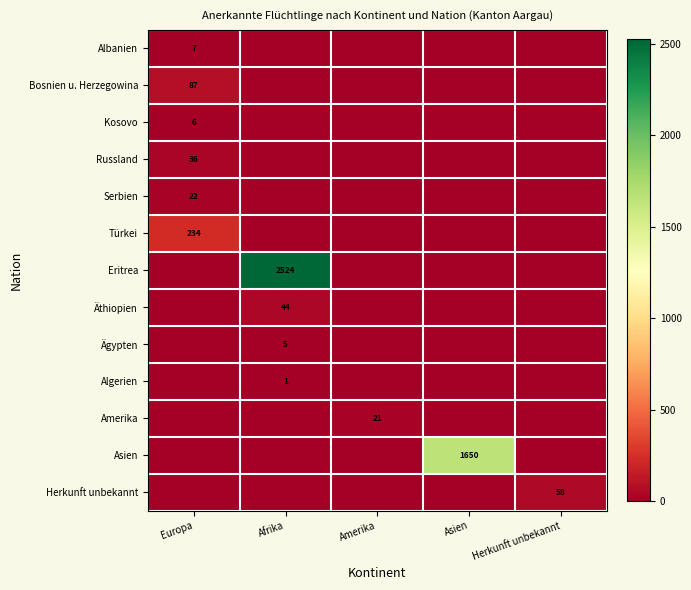

Is it true that Russland equals 61 at Europa?

False